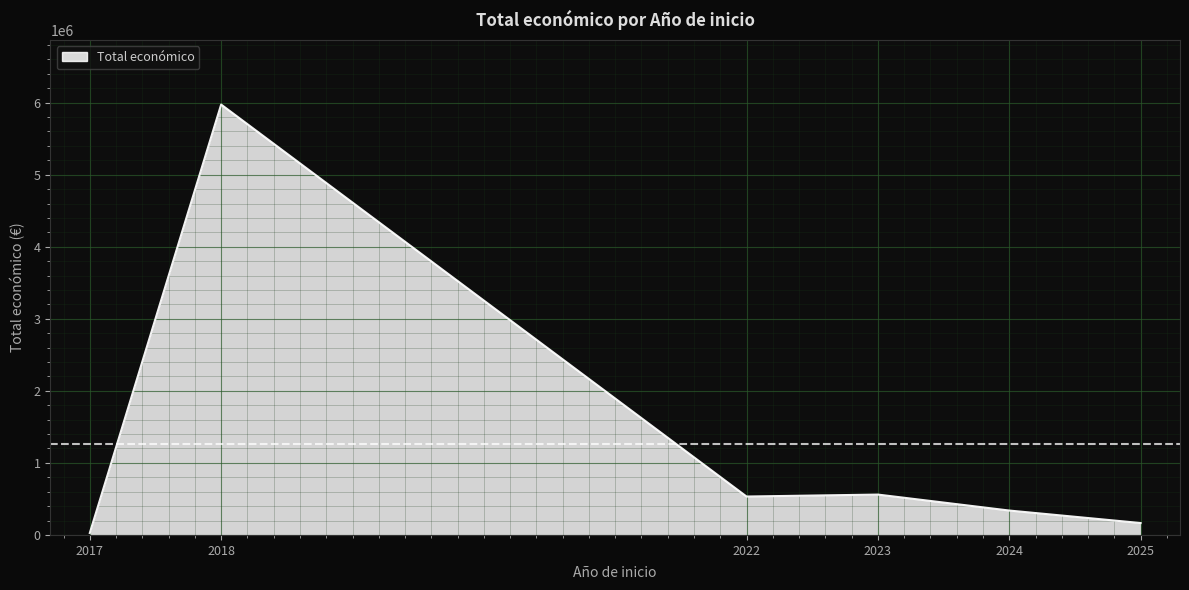

What is the greatest value displayed?

5973226